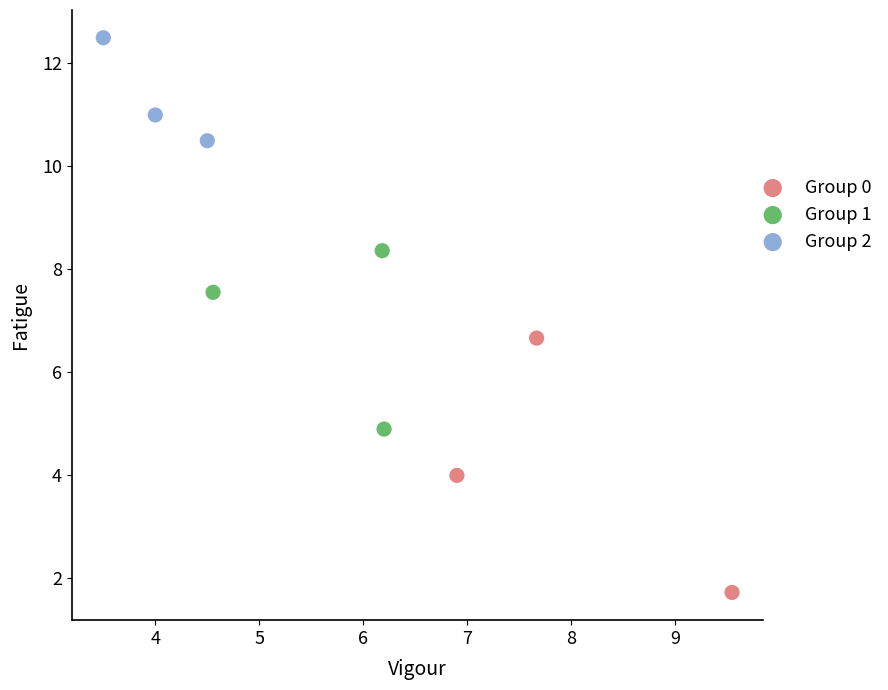

Which series reaches the maximum Y coordinate?

Group 2